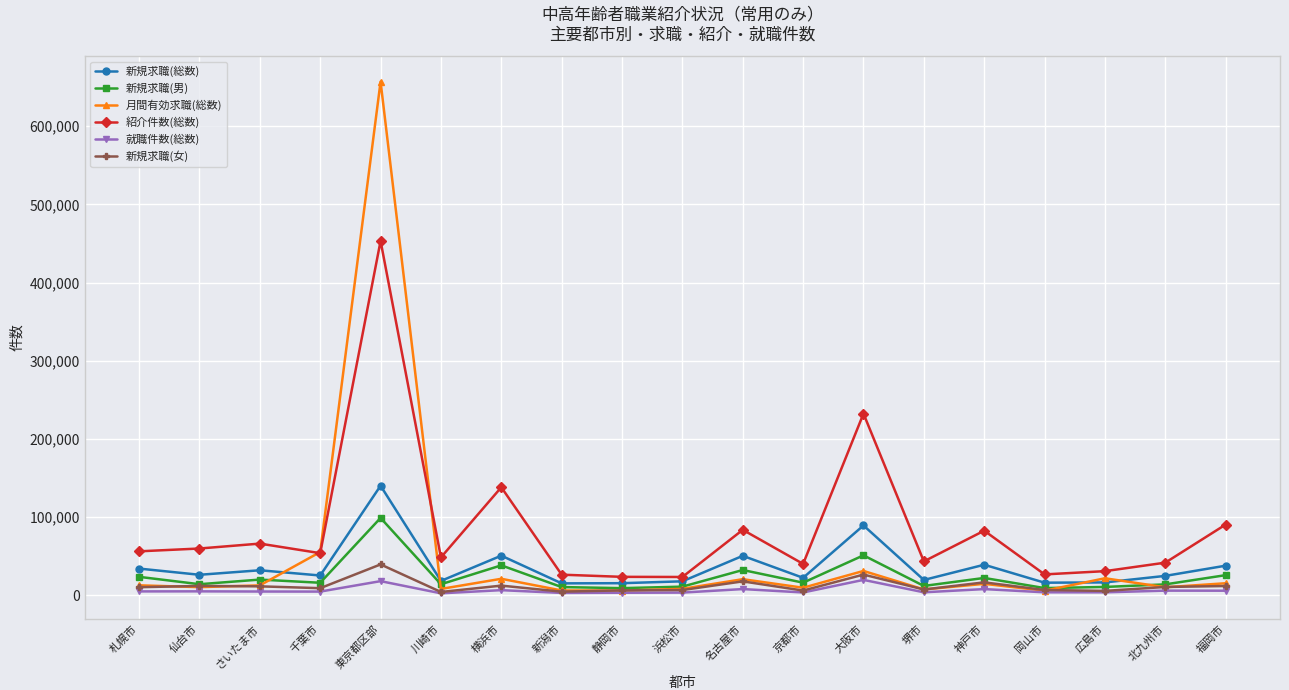

Which series has the largest total across all categories?

紹介件数(総数)